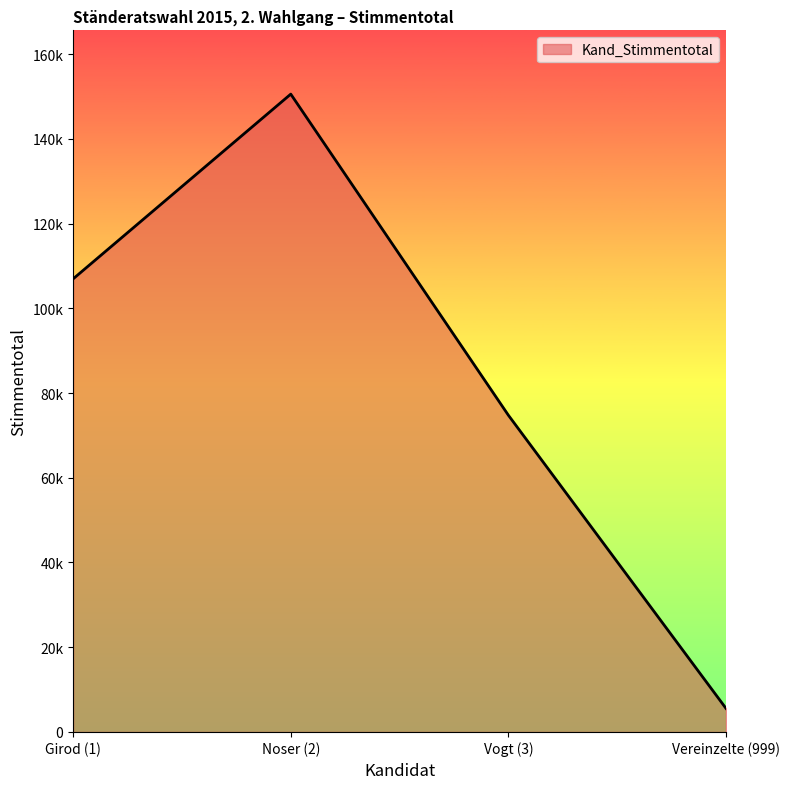

What is the change in value from Noser (2) to Vereinzelte (999)?

-144987